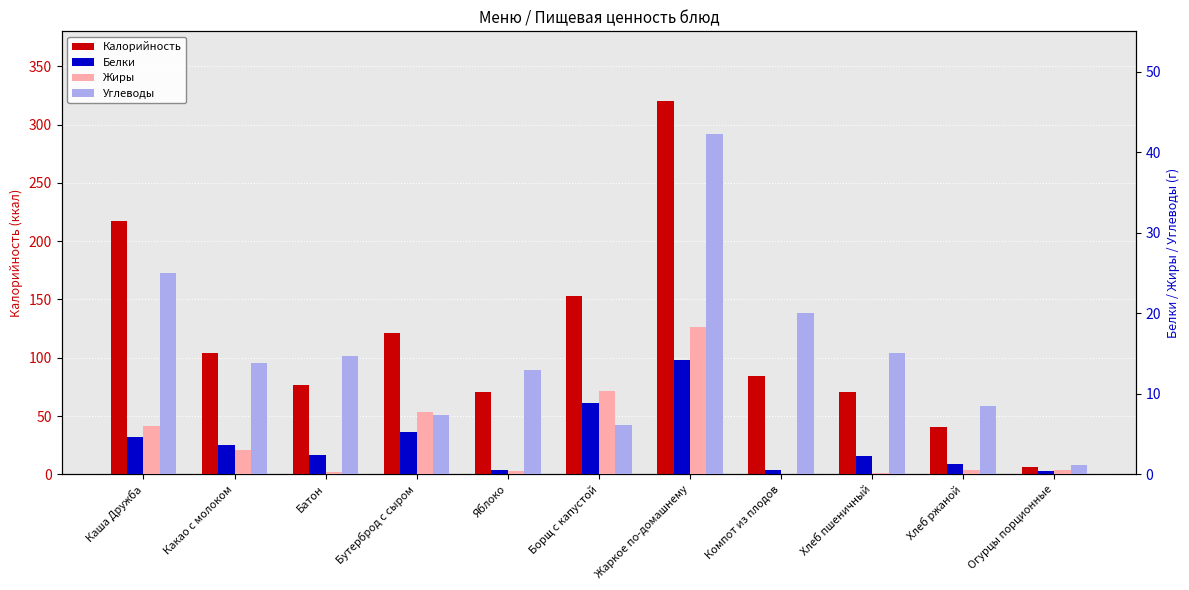

At which category is the sum across all series the highest?

Жаркое по-домашнему